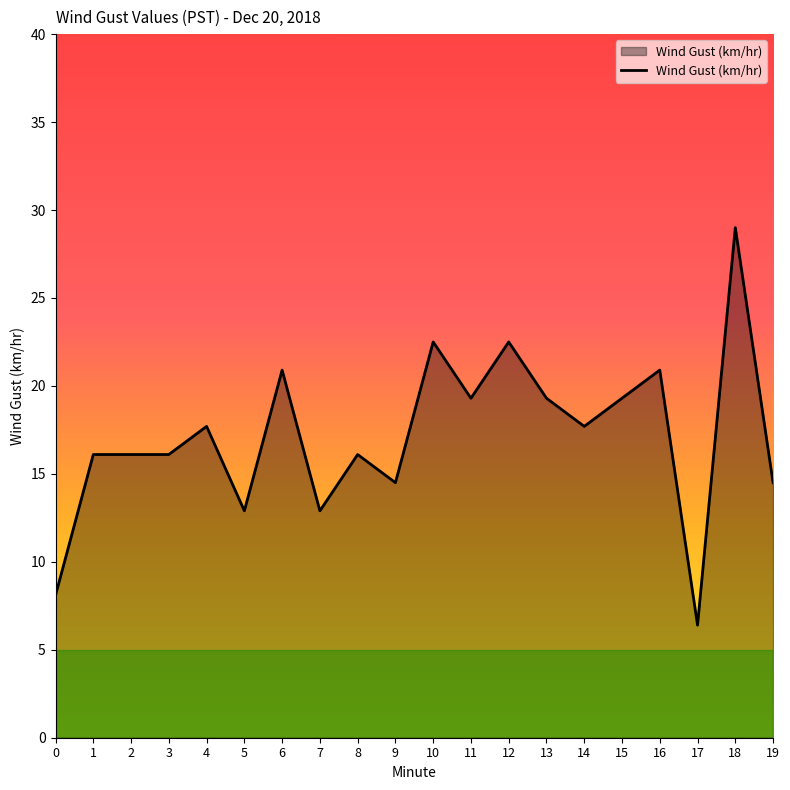

Where does the data first go above 17?

4